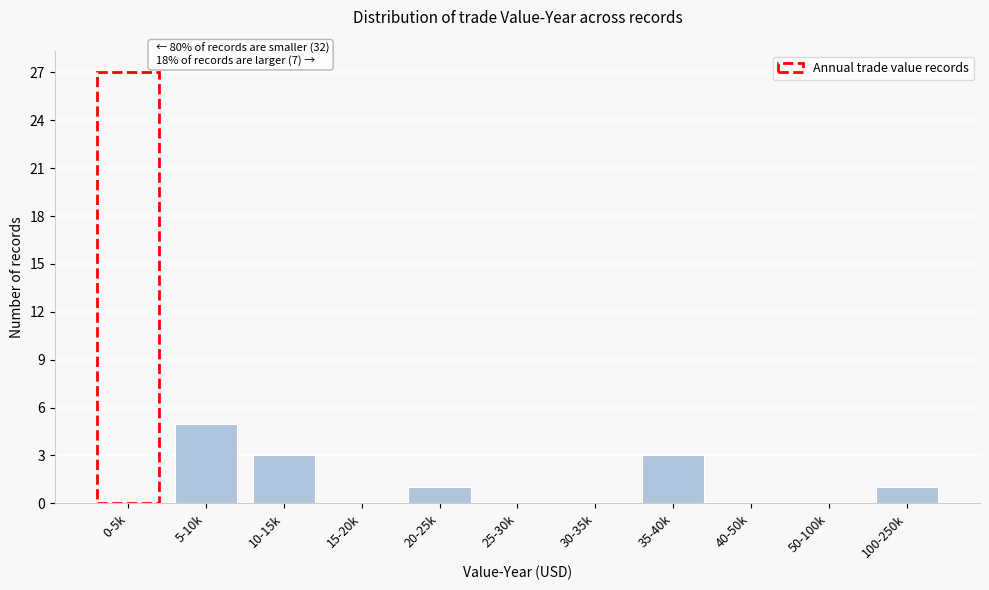

Reading right to left, what are all the values shown in this chart?

100-250k=1	50-100k=0	40-50k=0	35-40k=3	30-35k=0	25-30k=0	20-25k=1	15-20k=0	10-15k=3	5-10k=5	0-5k=27